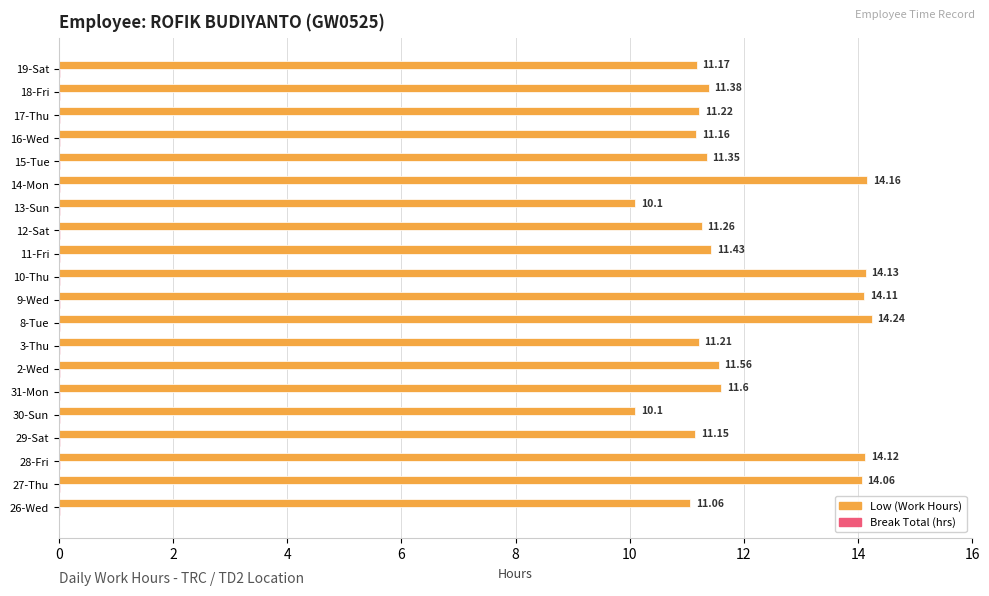

At which category is the sum across all series the highest?

8-Tue